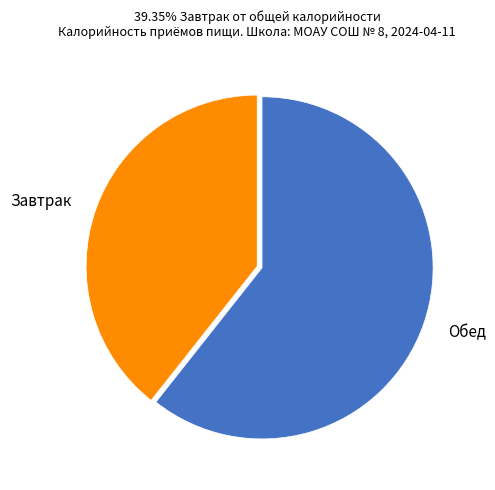

True or false: Завтрак accounts for 39% of the total.

True